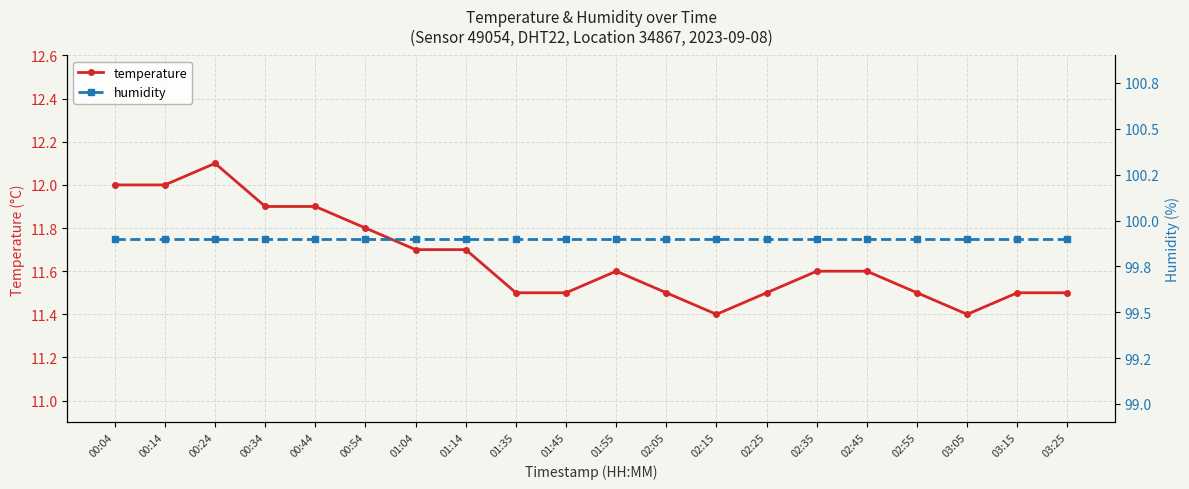

What is the sum of all temperature values?

233.2